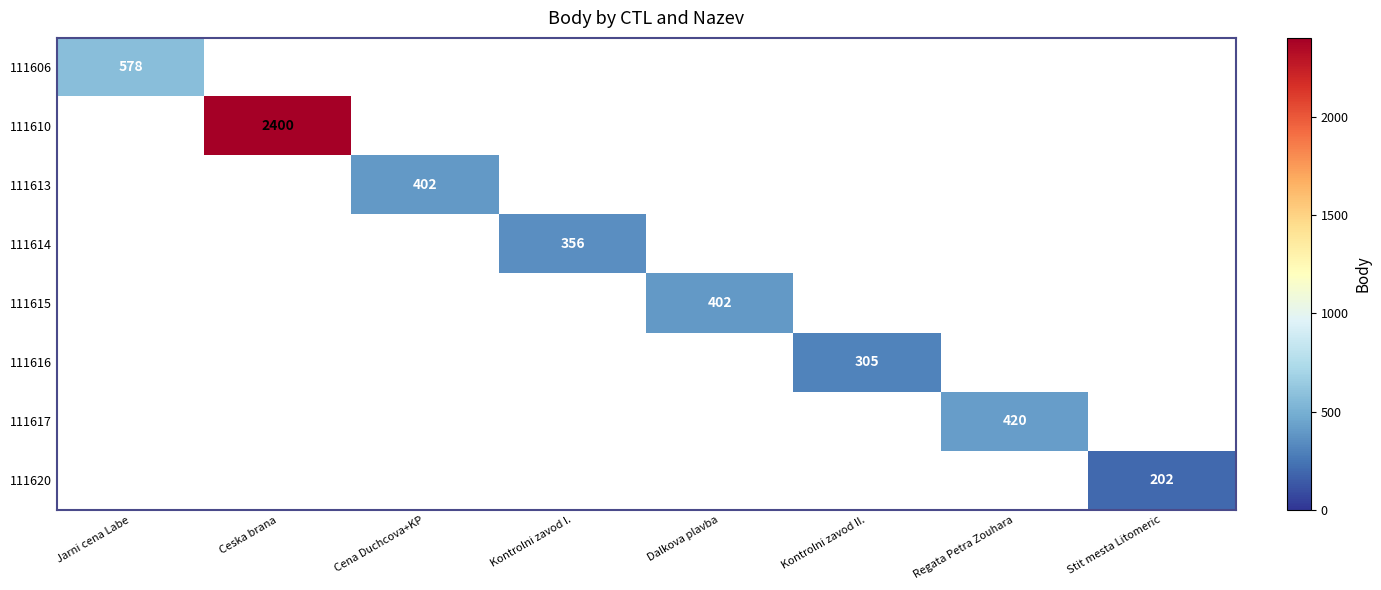

How many data points does each series have?

8